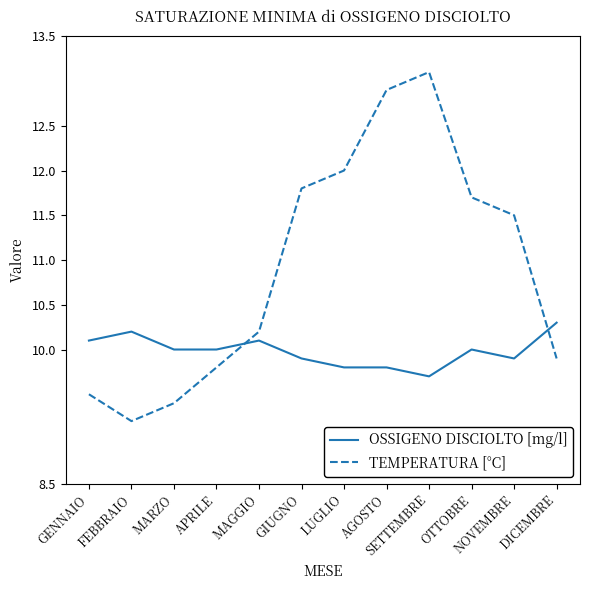

What position from the right is GIUGNO?

7